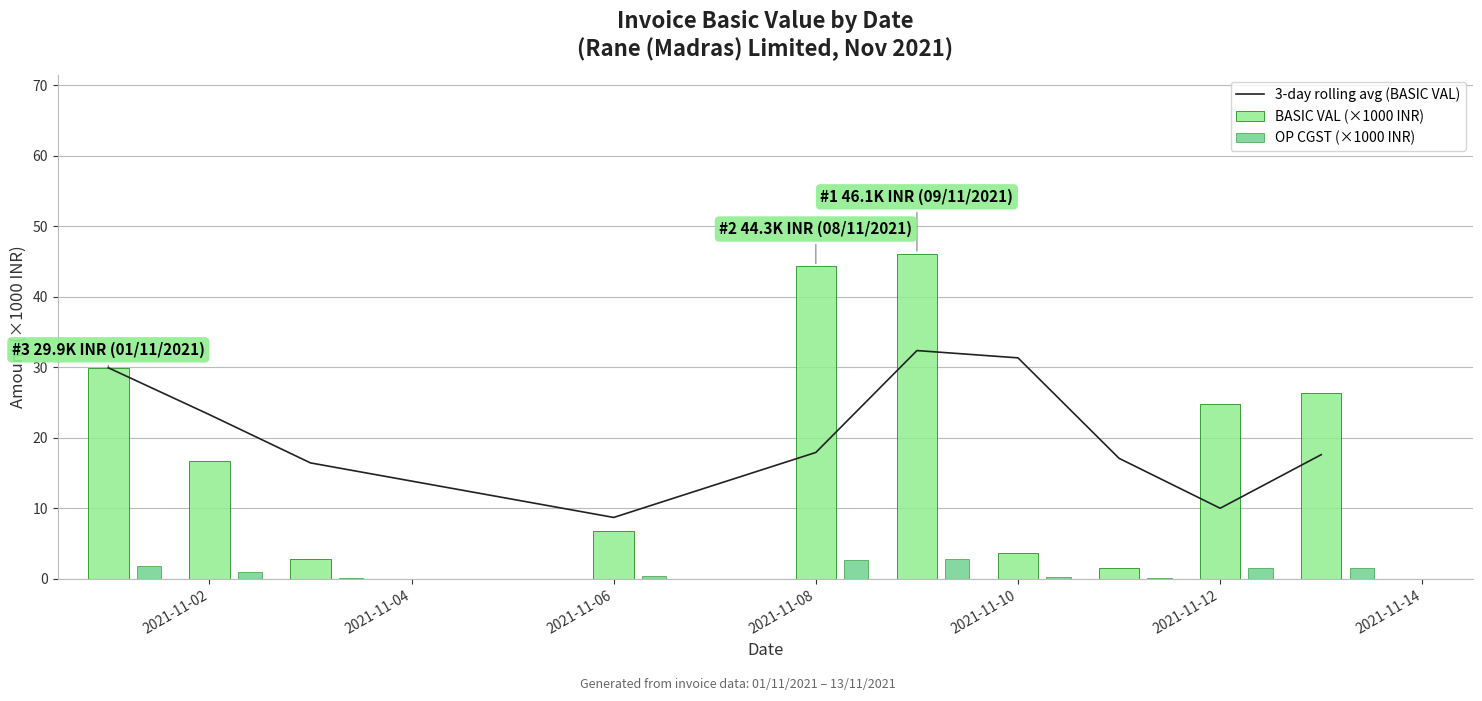

Reading right to left, what are all the values shown in this chart?

3-day rolling avg (BASIC VAL): 17.6	10.0	17.1	31.3	32.4	17.9	8.7	16.4	23.3	29.9
BASIC VAL (×1000 INR): 26.4	24.9	1.6	3.6	46.1	44.3	6.7	2.8	16.6	29.9
OP CGST (×1000 INR): 1.6	1.5	0.1	0.2	2.8	2.7	0.4	0.2	1.0	1.8